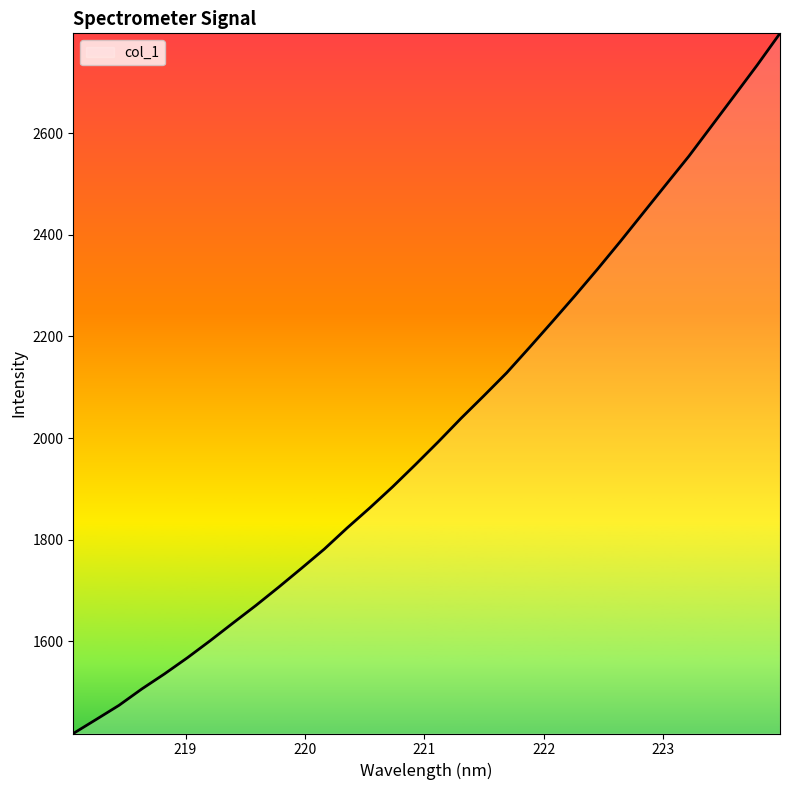

What is the difference between the maximum and minimum values?

1378.5